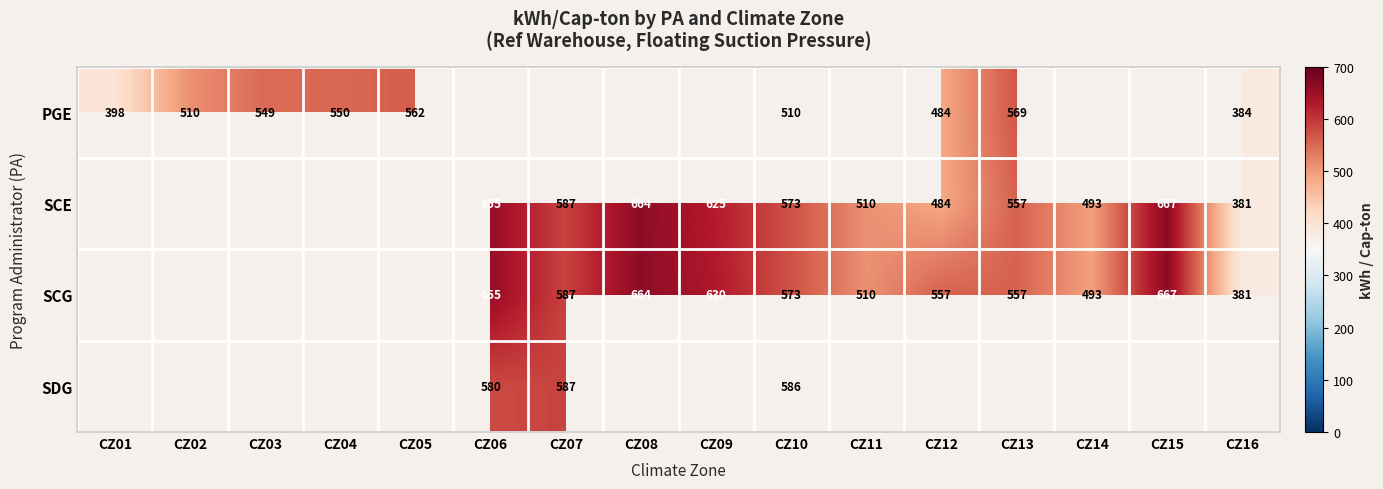

What is the difference between the highest and lowest values at CZ16?

3.0